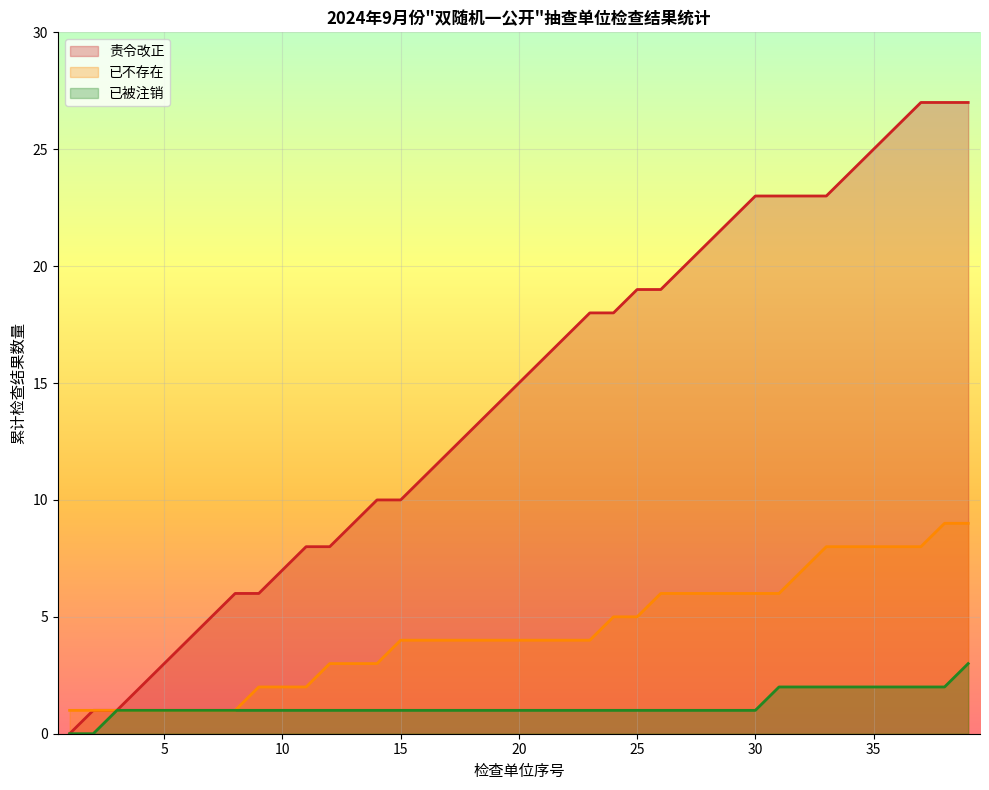

What is the minimum value shown in the chart?

0